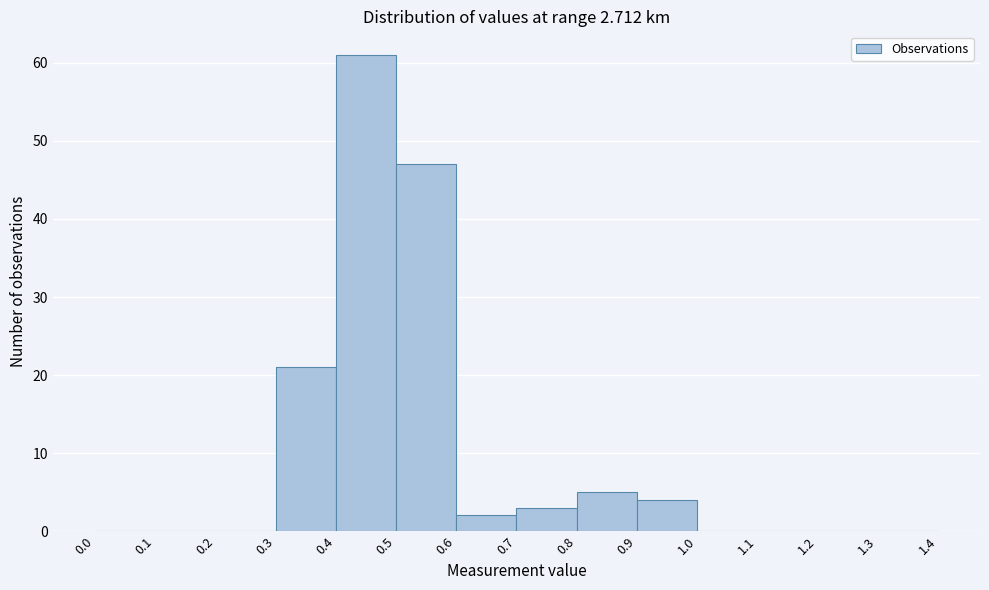

Reading left to right, transcribe this chart: for each bar, give the range it covers on the x-axis and its height. The values are not printed on the chart, so give them approximately, as read against the axis.

0.0 to 0.1: 0
0.1 to 0.2: 0
0.2 to 0.3: 0
0.3 to 0.4: 21
0.4 to 0.5: 61
0.5 to 0.6: 47
0.6 to 0.7: 2
0.7 to 0.8: 3
0.8 to 0.9: 5
0.9 to 1.0: 4
1.0 to 1.1: 0
1.1 to 1.2: 0
1.2 to 1.3: 0
1.3 to 1.4: 0